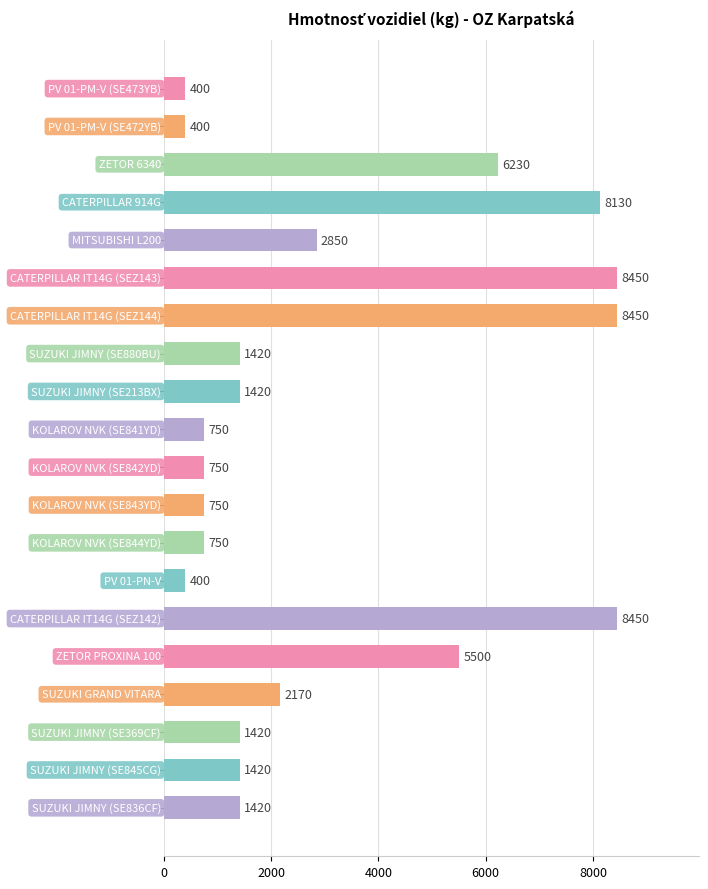

What is the value of the 11th bar from the top?

750